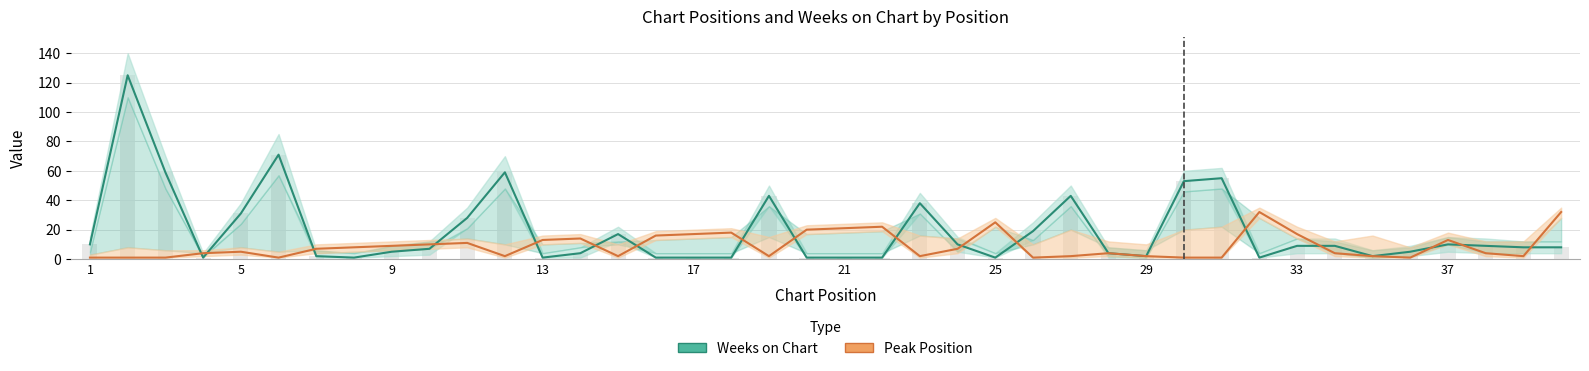

True or false: Weeks on Chart has a value of 216 at 5.

False